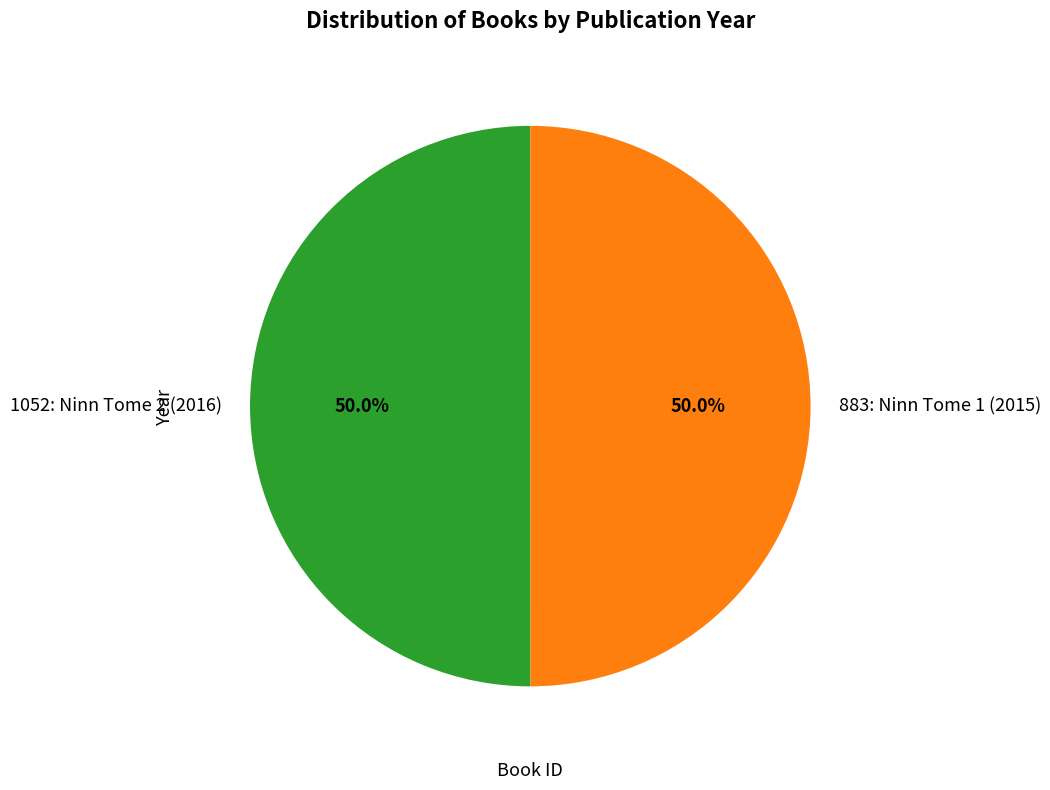

Is the sum of 1052: Ninn Tome 2 (2016) and 883: Ninn Tome 1 (2015) greater than half?

Yes